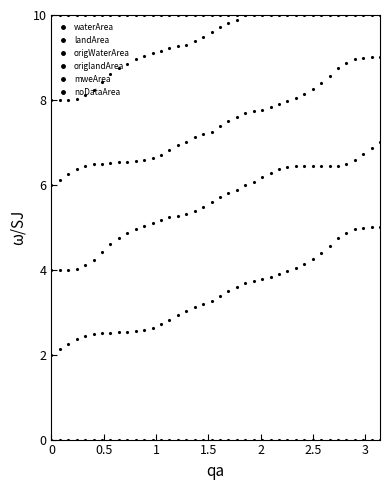

What is the minimum value for origlandArea?

8.0